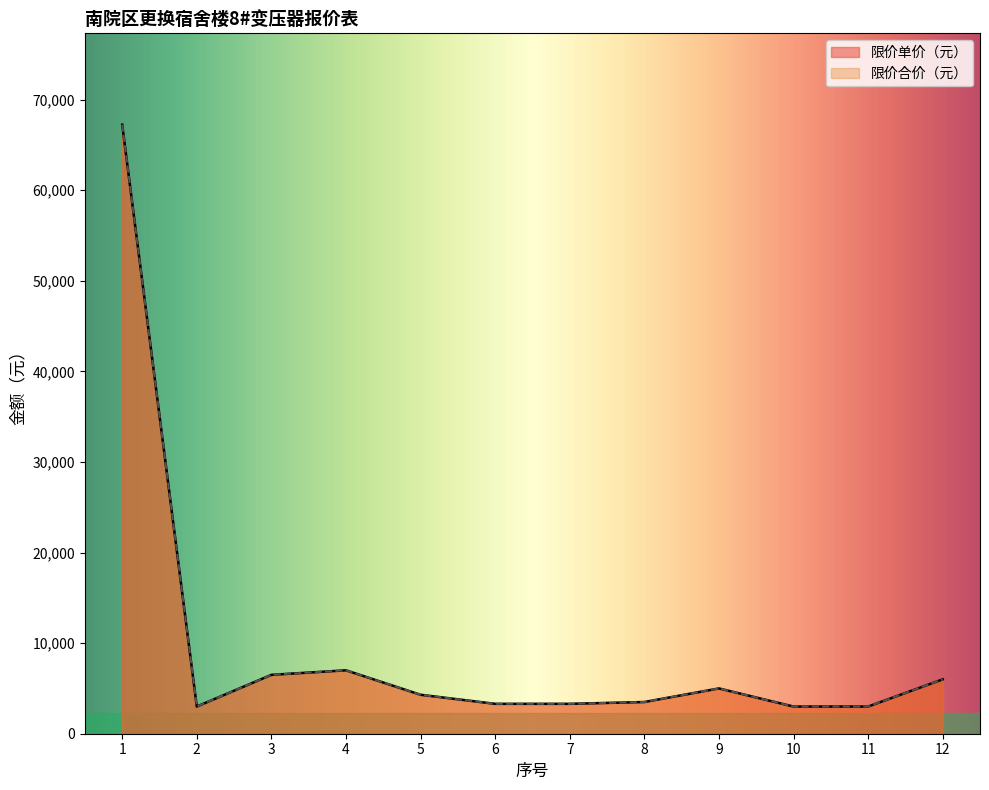

True or false: 限价合价（元） and 限价单价（元） intersect in this chart.

False